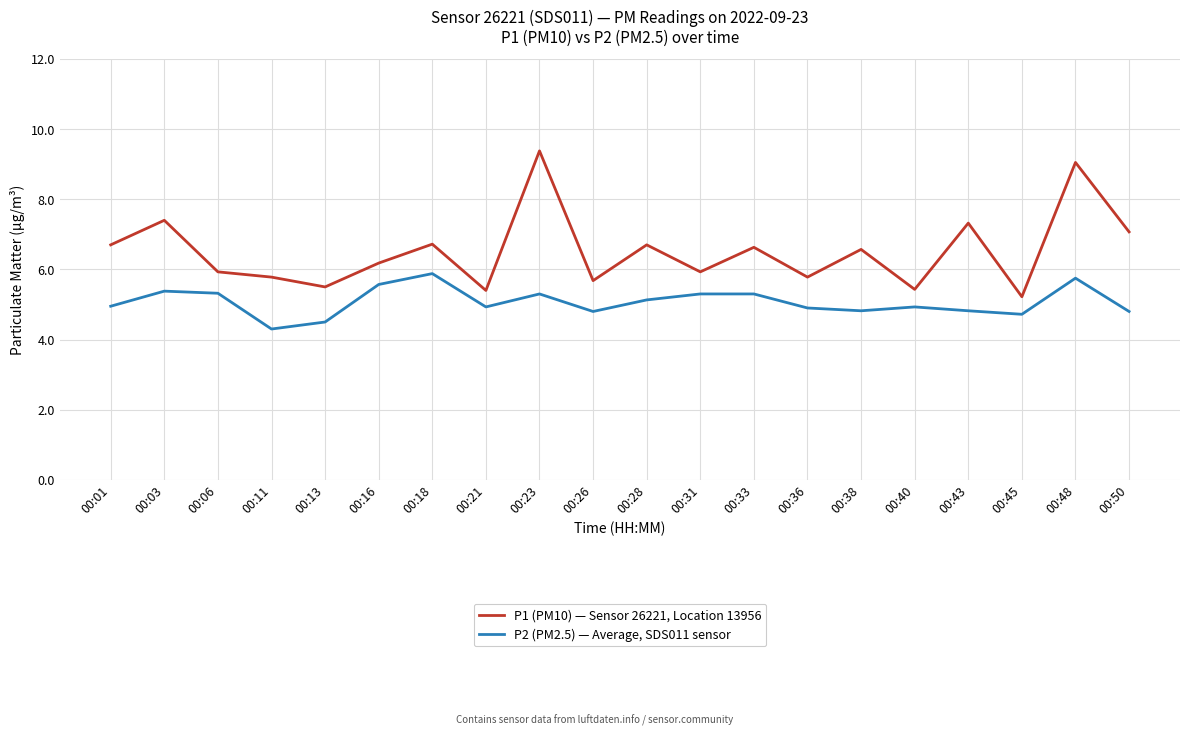

At which label does P1 (PM10) — Sensor 26221, Location 13956 reach its peak?

00:23